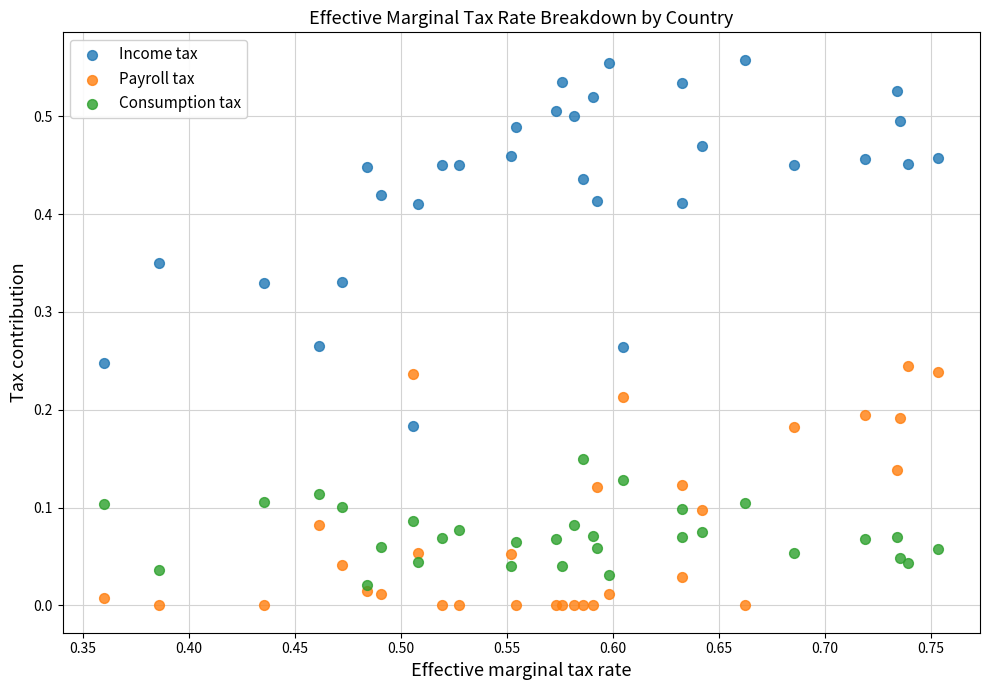

Which series has the widest spread of Y values?

Income tax